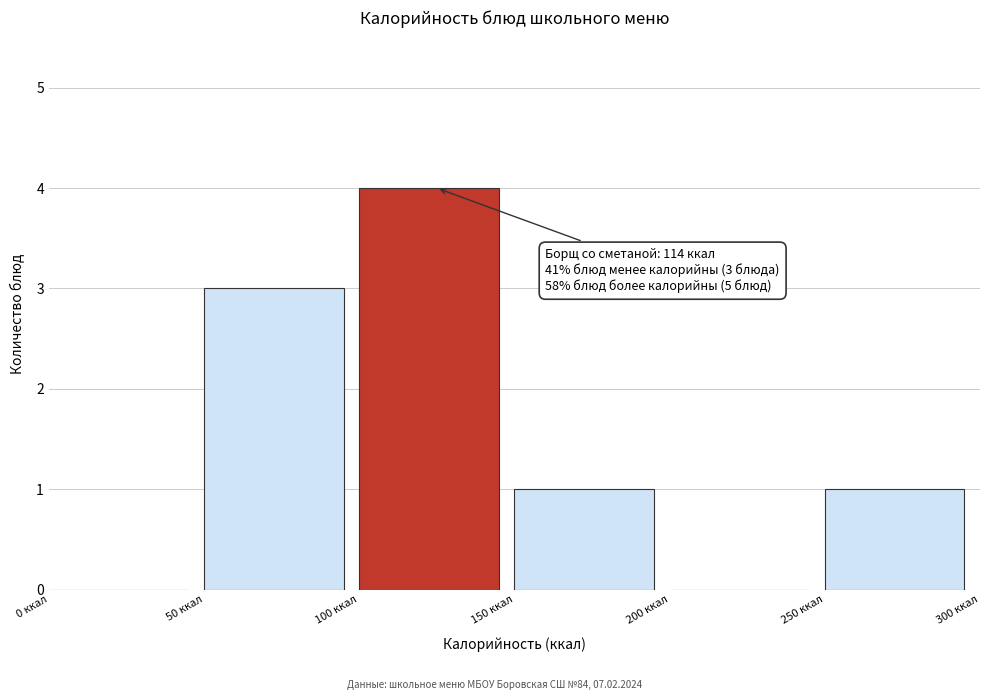

Over which range of the x-axis is the bar tallest?

100 to 150